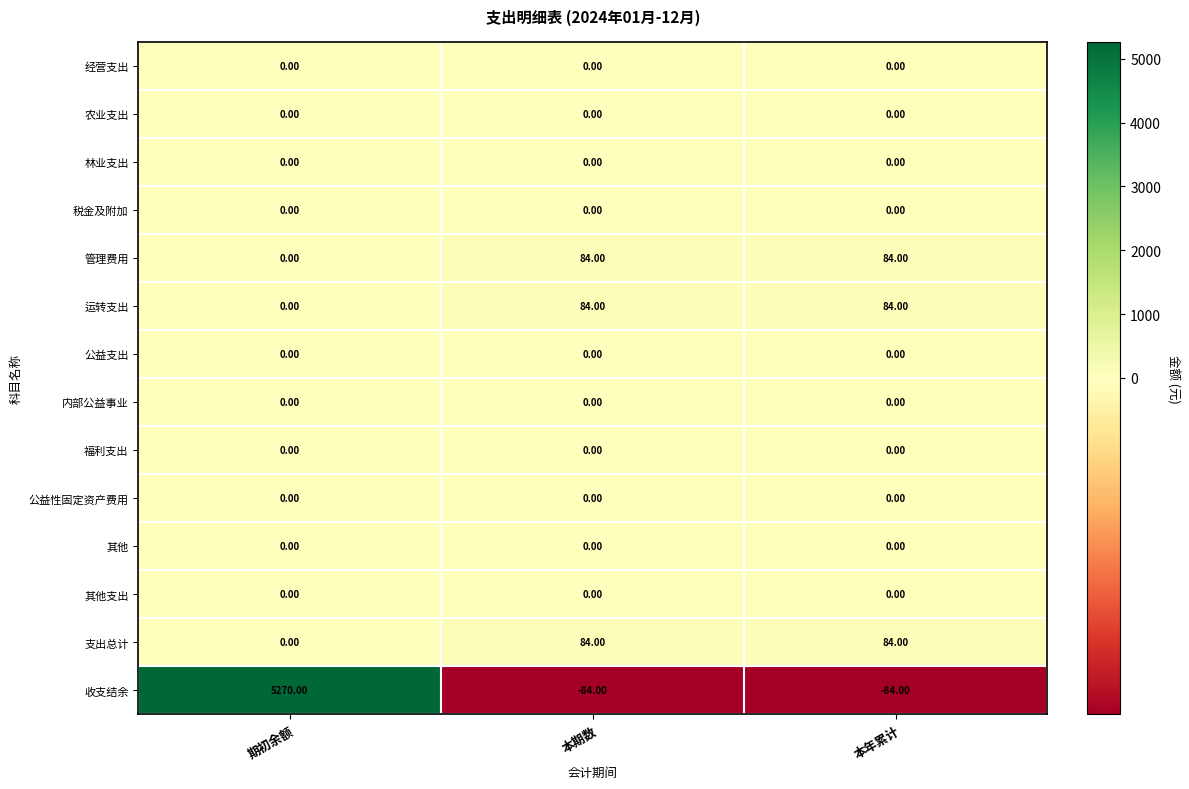

Which category has the highest value in the 收支结余 series?

期初余额